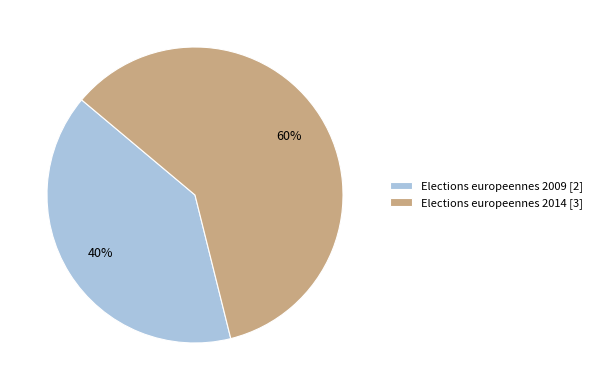

Which slice is the smallest?

Elections europeennes 2009